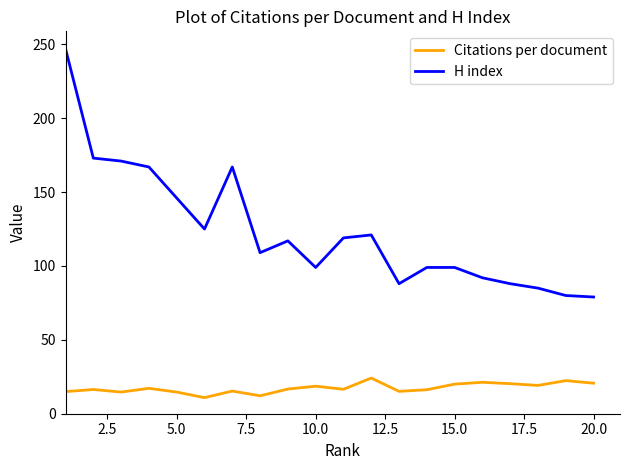

True or false: H index and Citations per document cross at least once.

False